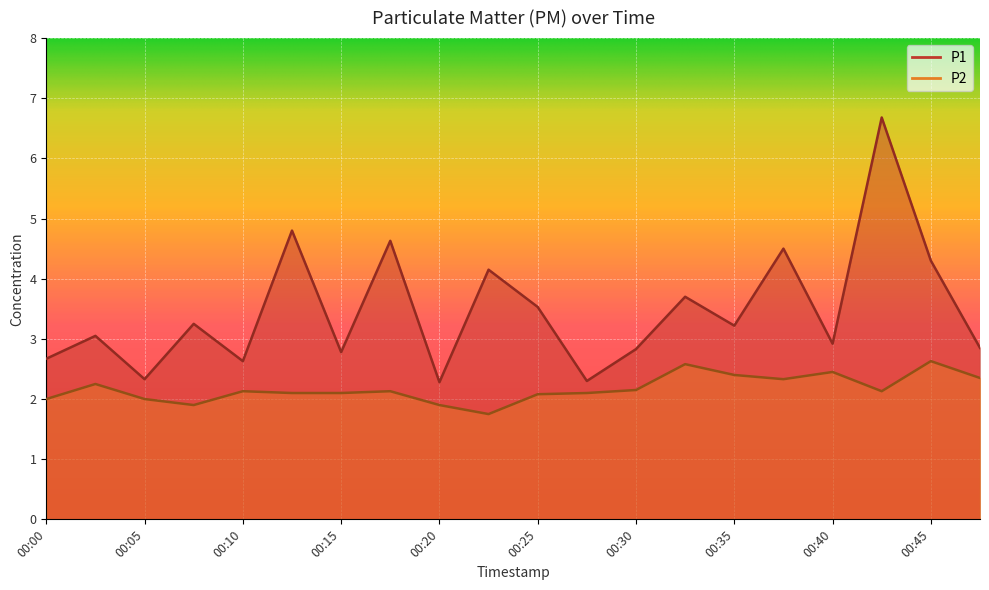

What is the average value of the P2 series?

2.2